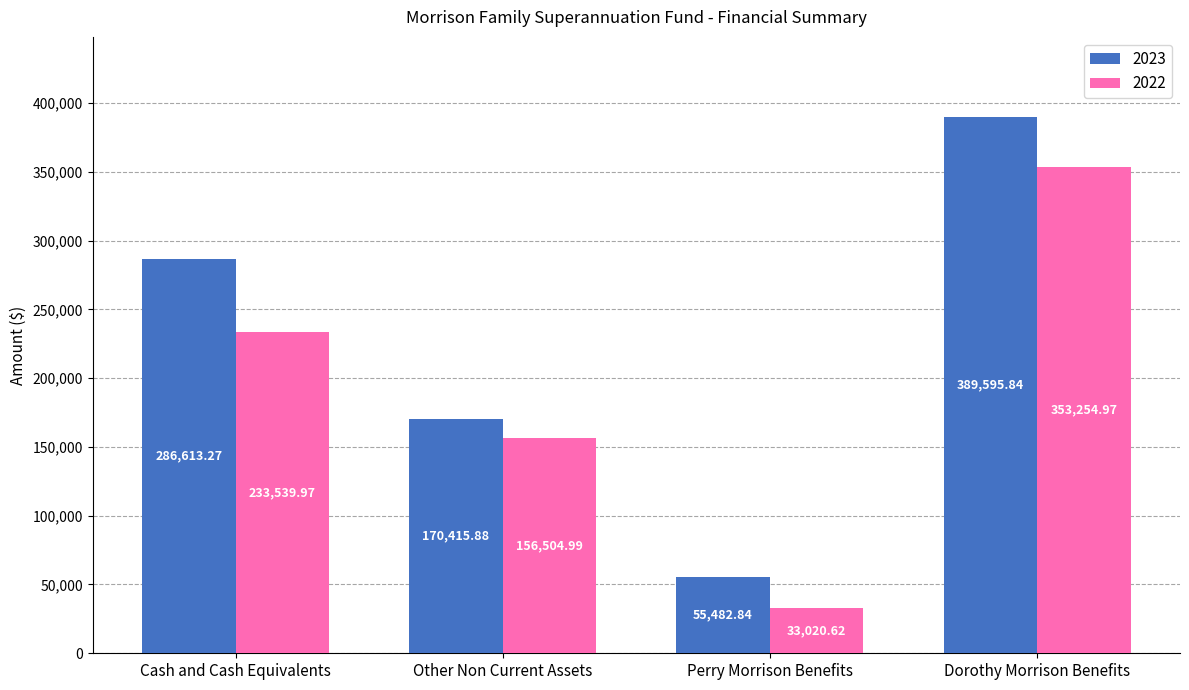

What is the sum of the 2022 values at Dorothy Morrison Benefits and Perry Morrison Benefits?

386275.6